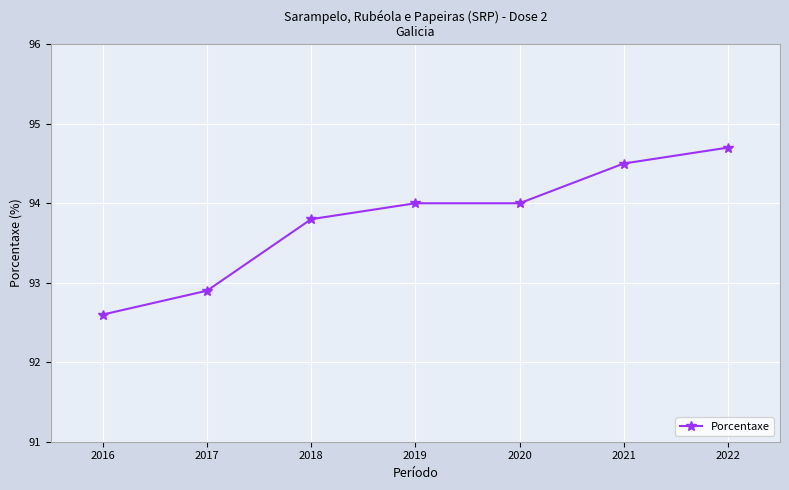

Reading left to right, what are all the values shown in this chart?

2016=92.6	2017=92.9	2018=93.8	2019=94.0	2020=94.0	2021=94.5	2022=94.7